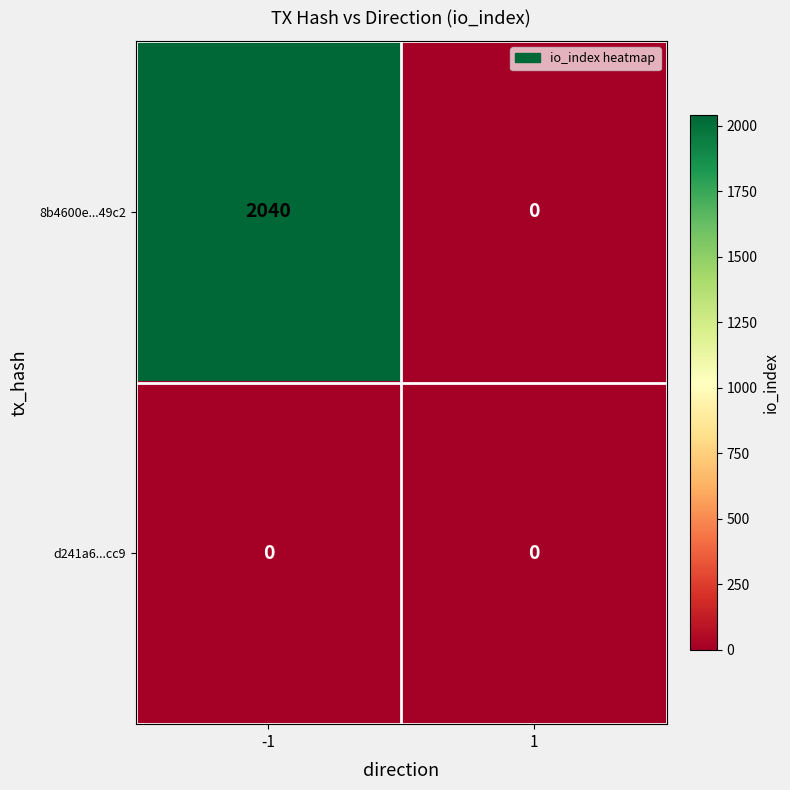

Count the number of data series in this chart.

2